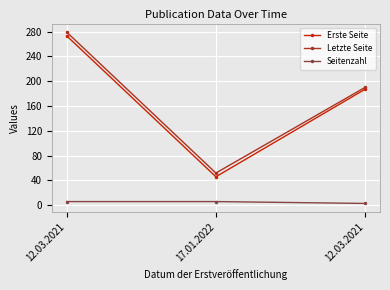

List the series in order of their peak value, highest first.

Letzte Seite, Erste Seite, Seitenzahl